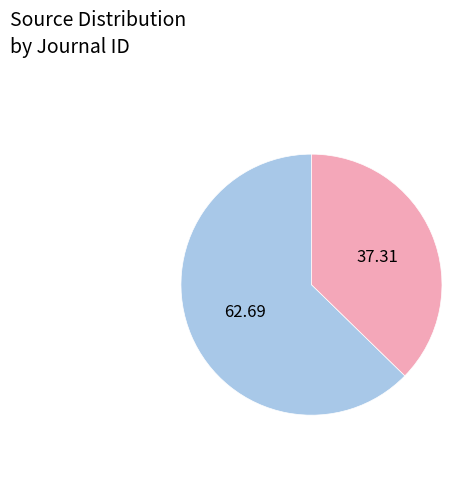

Is there any slice that represents more than half of the pie?

Yes